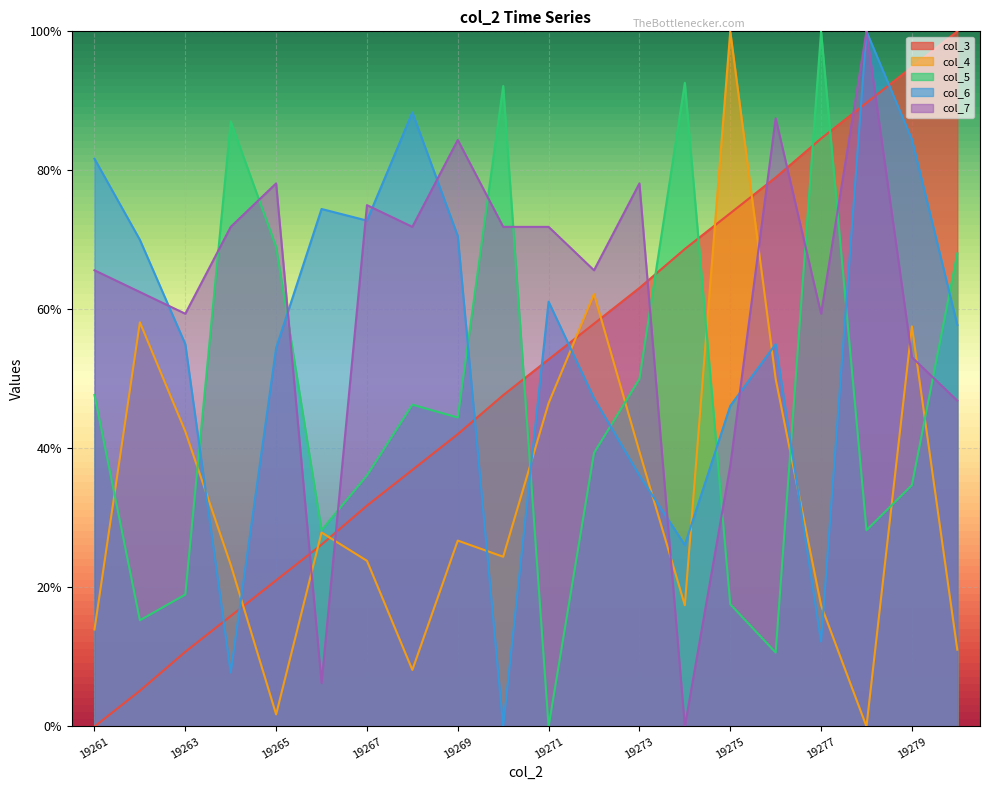

Reading right to left, extract all data points from this chart.

col_3: 1.0	0.9	0.9	0.8	0.8	0.7	0.7	0.6	0.6	0.5	0.5	0.4	0.4	0.3	0.3	0.2	0.2	0.1	0.1	0.0
col_4: 0.1	0.6	0.0	0.2	0.5	1.0	0.2	0.4	0.6	0.5	0.2	0.3	0.1	0.2	0.3	0.0	0.2	0.4	0.6	0.1
col_5: 0.7	0.3	0.3	1.0	0.1	0.2	0.9	0.5	0.4	0.0	0.9	0.4	0.5	0.4	0.3	0.7	0.9	0.2	0.2	0.5
col_6: 0.6	0.8	1.0	0.1	0.5	0.5	0.3	0.4	0.5	0.6	0.0	0.7	0.9	0.7	0.7	0.5	0.1	0.5	0.7	0.8
col_7: 0.5	0.5	1.0	0.6	0.9	0.4	0.0	0.8	0.7	0.7	0.7	0.8	0.7	0.7	0.1	0.8	0.7	0.6	0.6	0.7